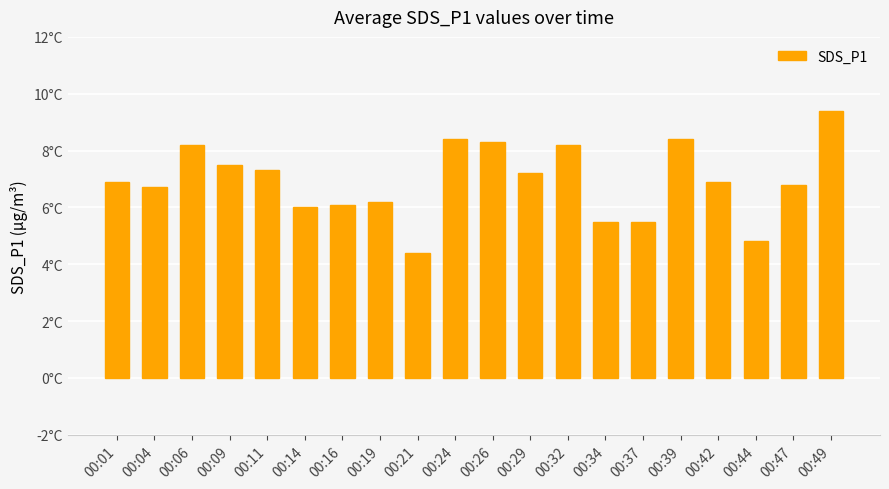

Does the chart contain any negative values?

No